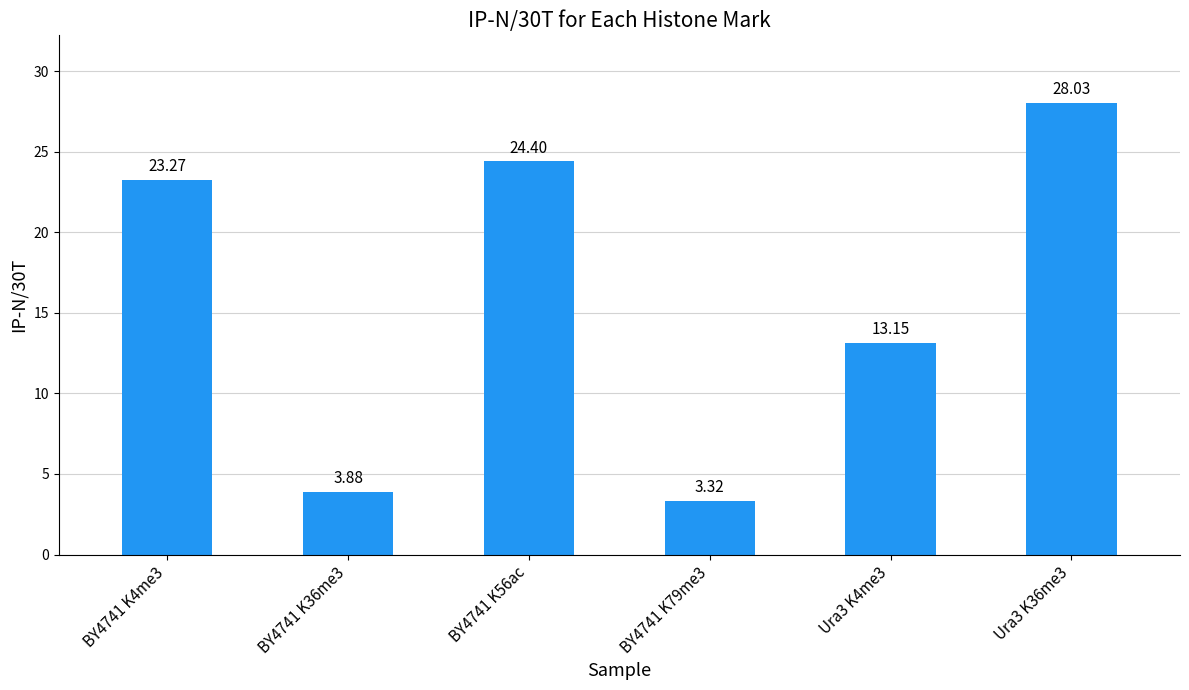

List the labels in order of value, largest first.

Ura3 K36me3, BY4741 K56ac, BY4741 K4me3, Ura3 K4me3, BY4741 K36me3, BY4741 K79me3